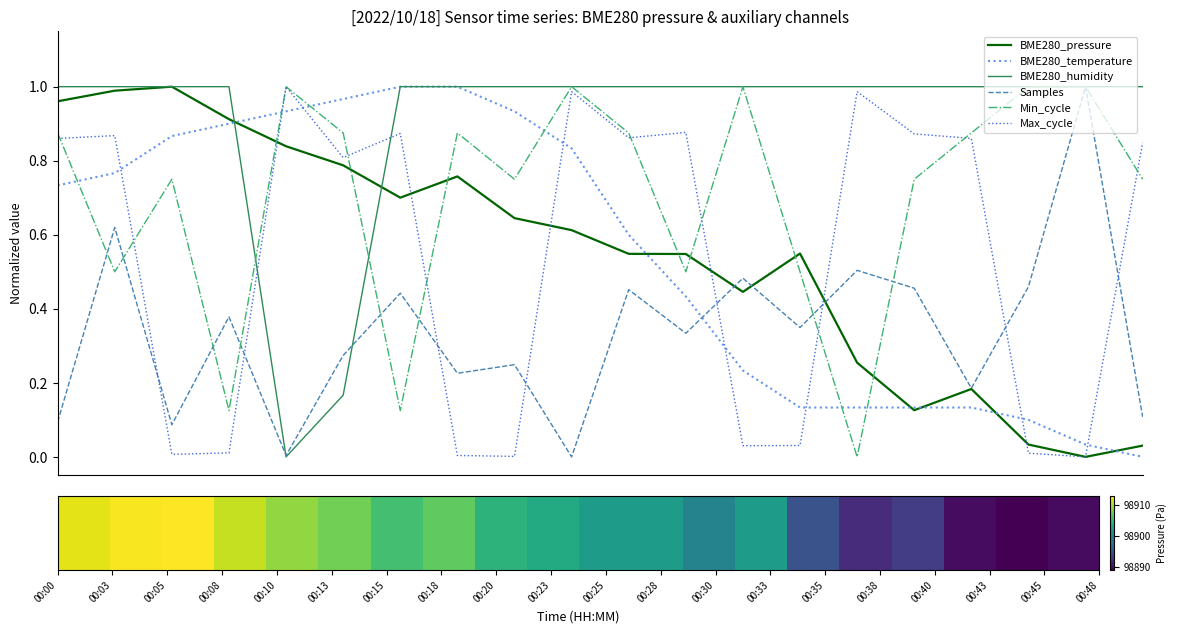

In Max_cycle, how many points are lower than both neighbors (excluding endpoints)?

6